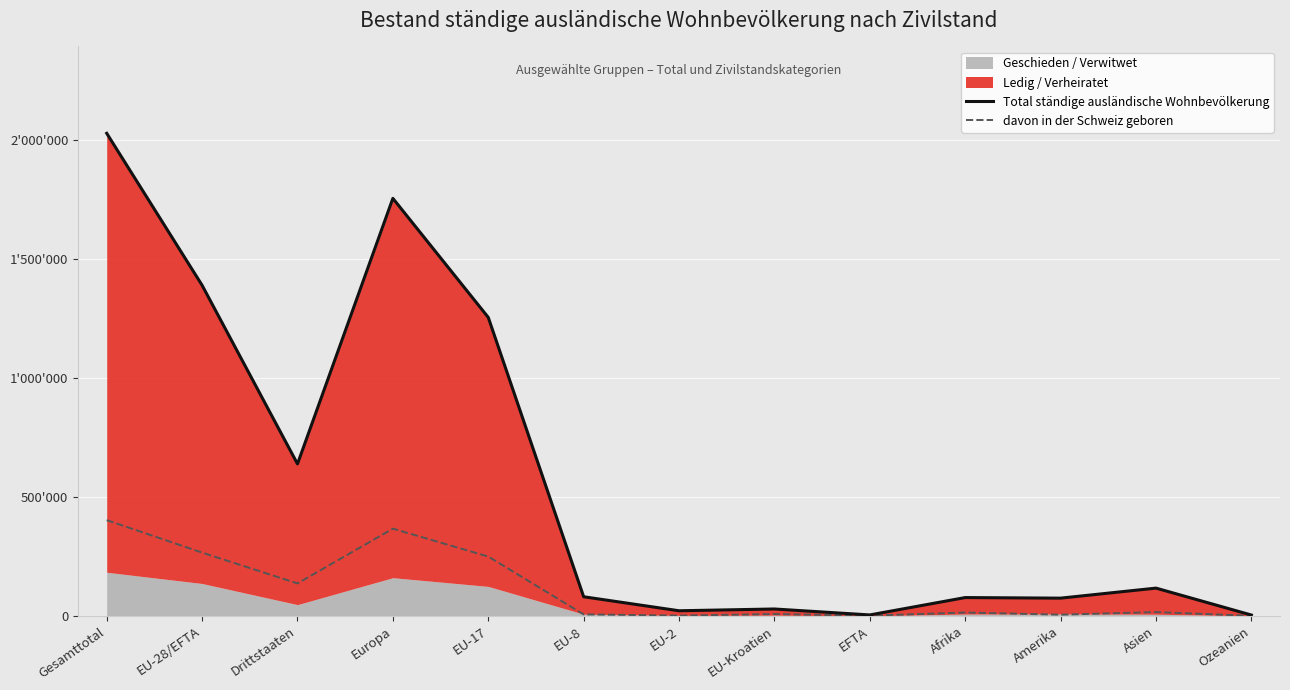

At which category is the sum across all series the highest?

Gesamttotal